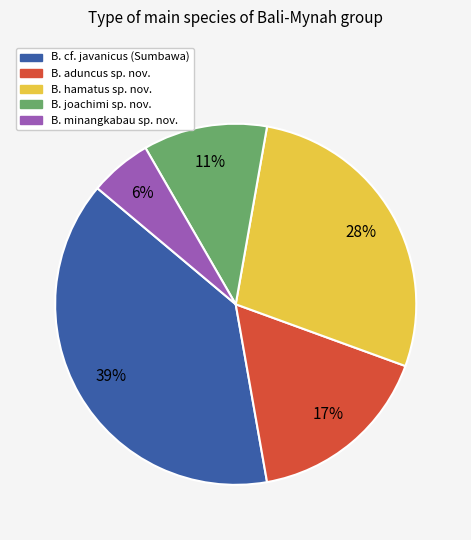

Do B. joachimi sp. nov. and B. hamatus sp. nov. together represent more than half of the pie?

No